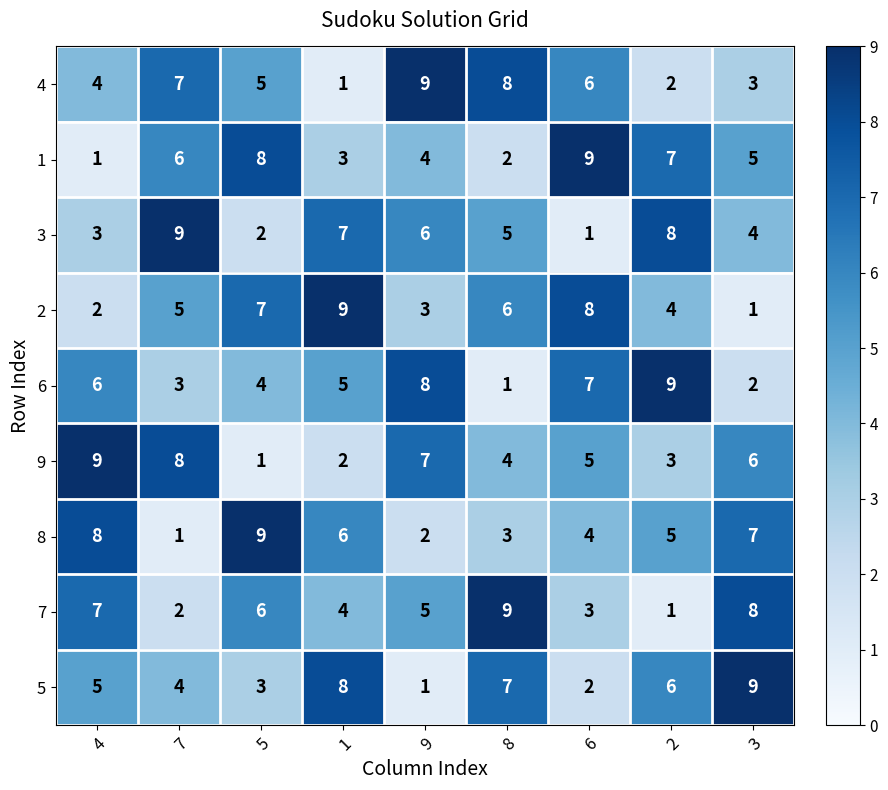

What is the total value across all series at 8?

45